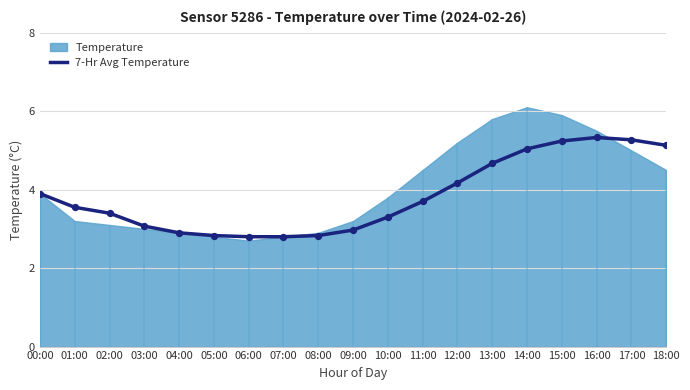

Approximately how many times larger is the value at 07:00 compared to 16:00?

0.5